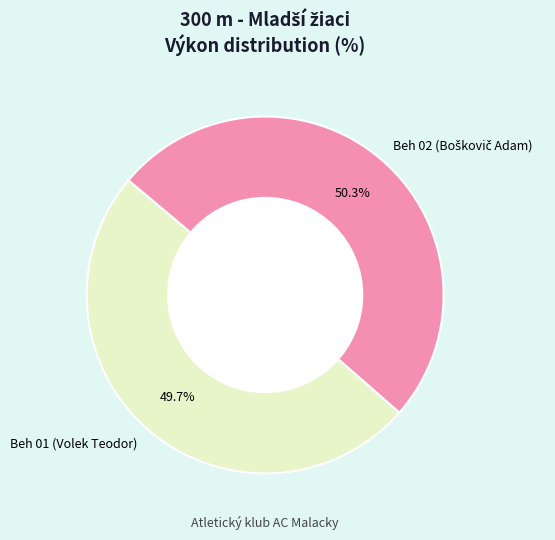

Count the number of slices in the pie.

2